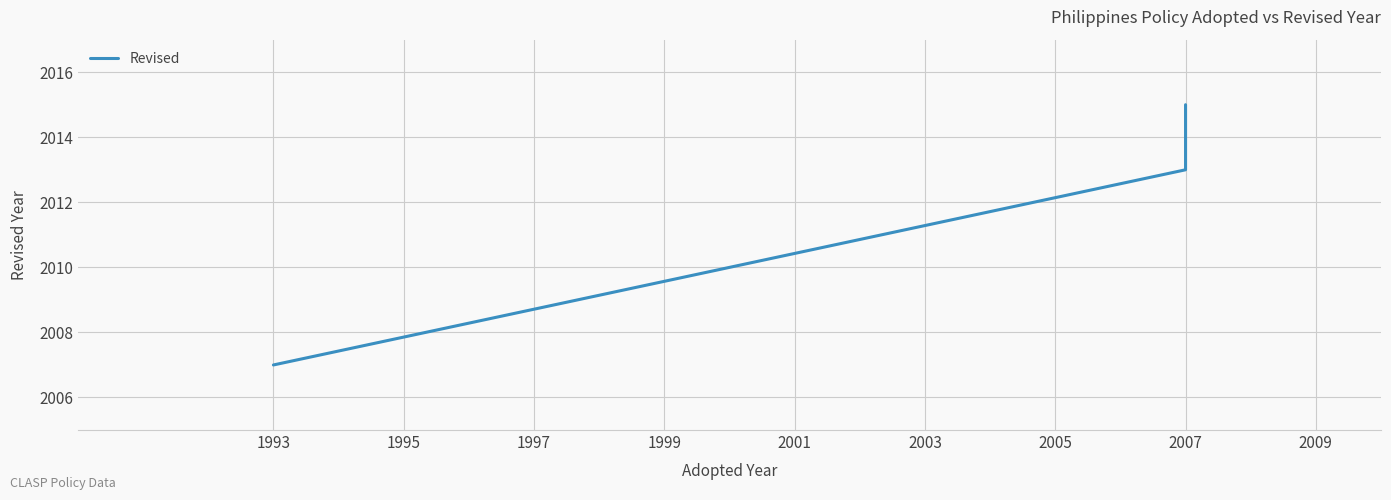

Does the chart have visible grid lines?

Yes